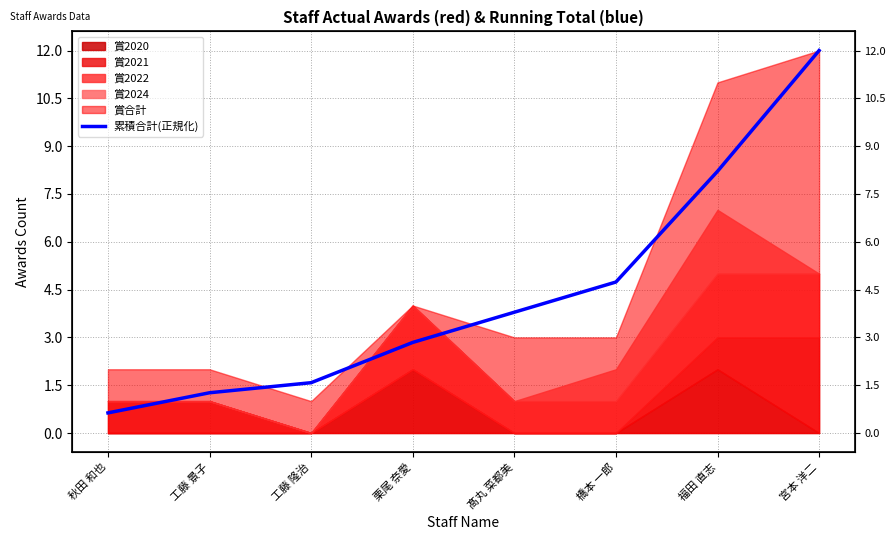

At which label is the value closest to 6?

橋本 一郎